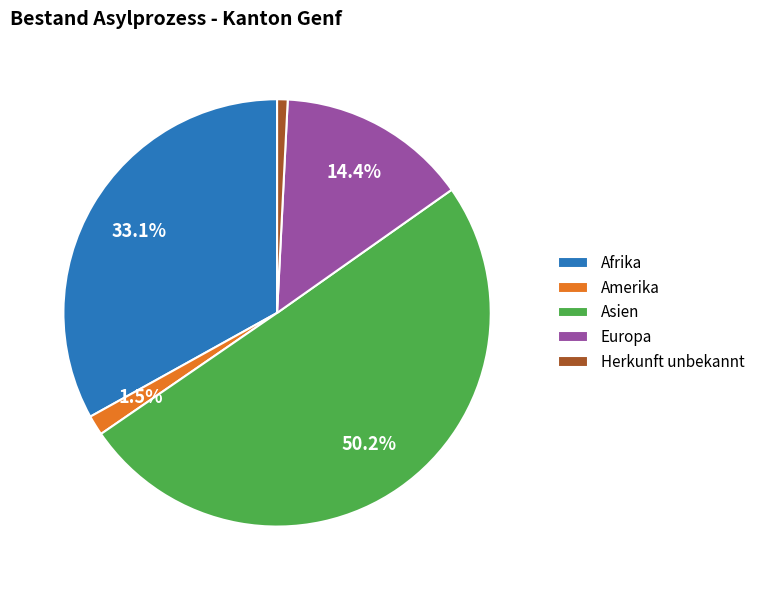

Which slice is the largest?

Asien